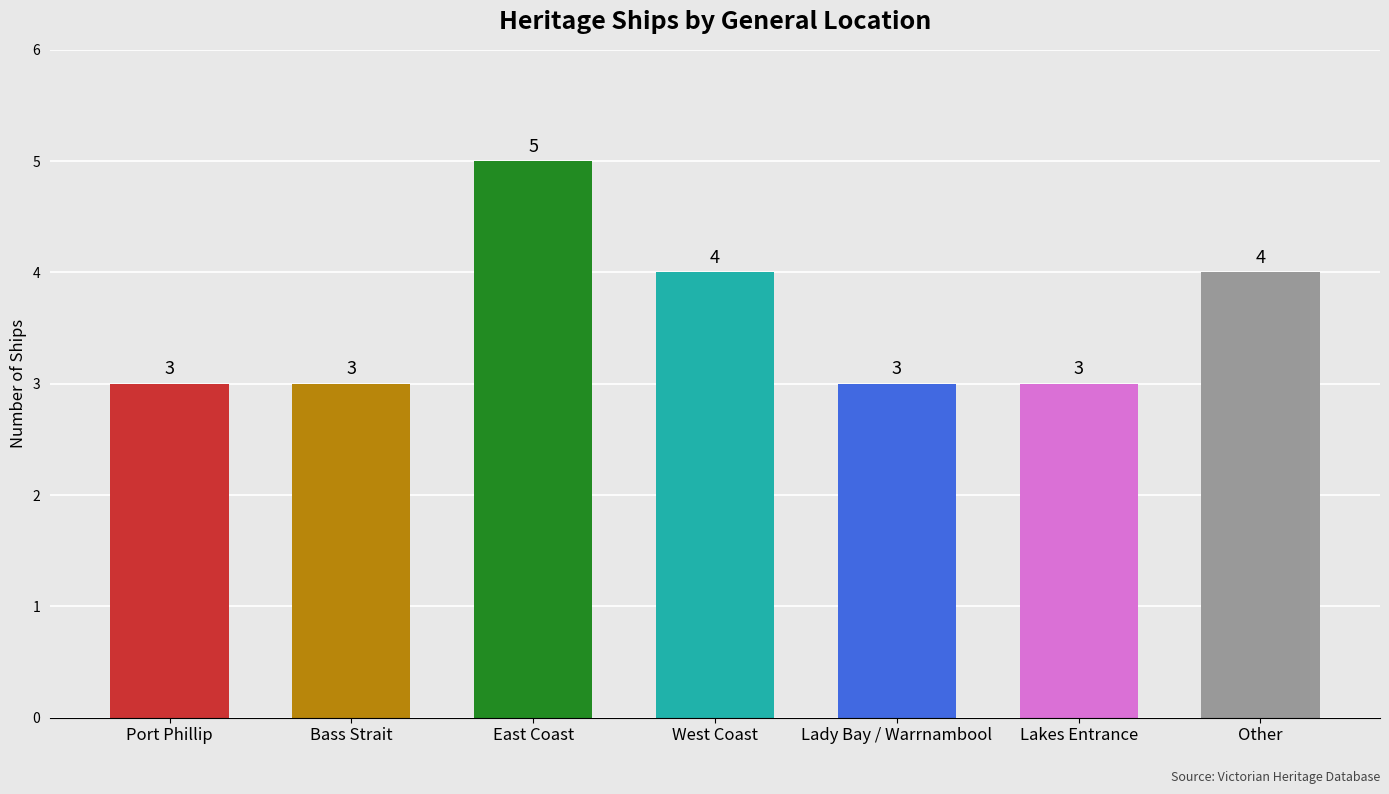

Reading left to right, extract all data points from this chart.

3	3	5	4	3	3	4